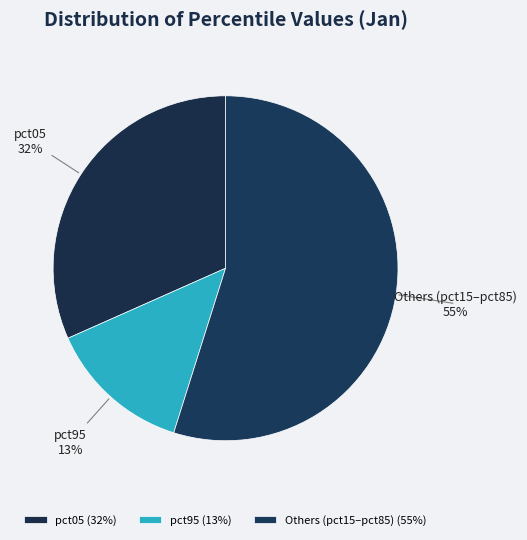

To the nearest percent, what is the average slice percentage?

33%